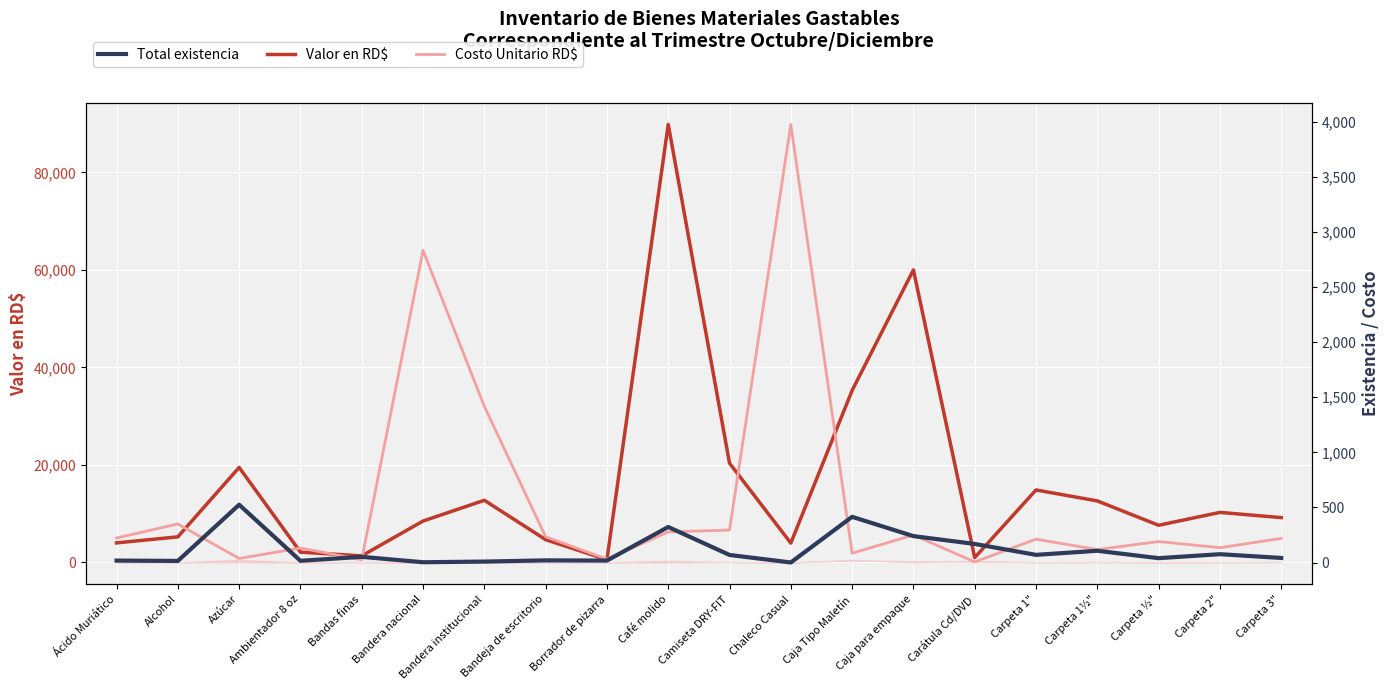

What are all the series names shown in the legend?

Valor en RD$, Total existencia, Costo Unitario RD$